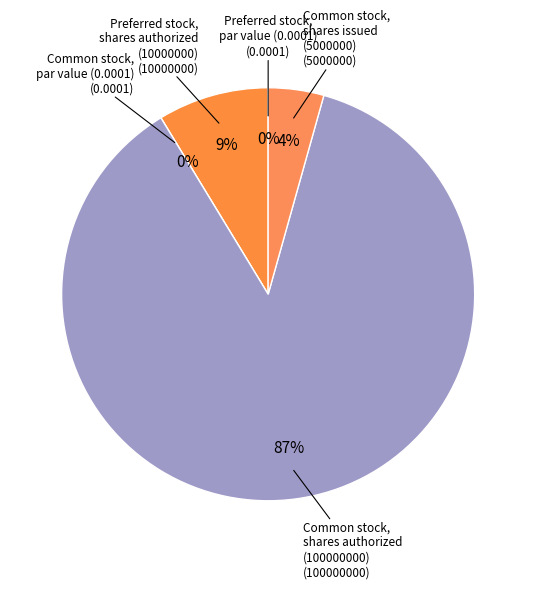

True or false: Common stock,
par value (0.0001) accounts for 0% of the total.

True